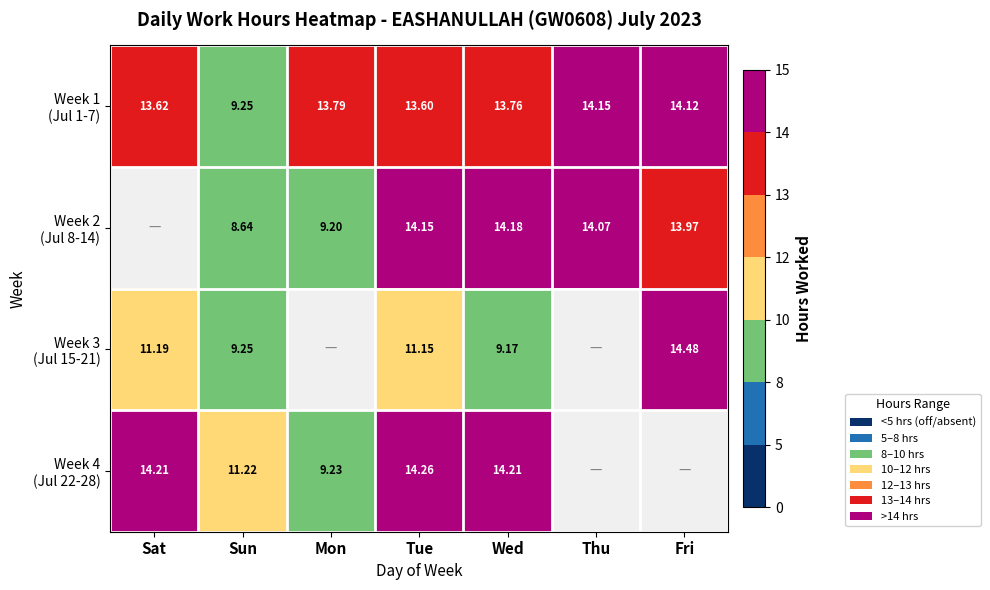

How many values in Week 2 (Jul 8-14) are above zero?

6